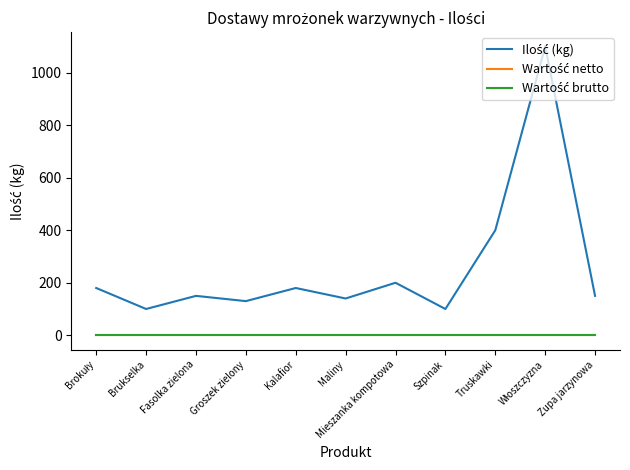

Rank the categories by Ilość (kg) value from highest to lowest.

Włoszczyzna, Truskawki, Mieszanka kompotowa, Brokuły, Kalafior, Fasolka zielona, Zupa jarzynowa, Maliny, Groszek zielony, Brukselka, Szpinak